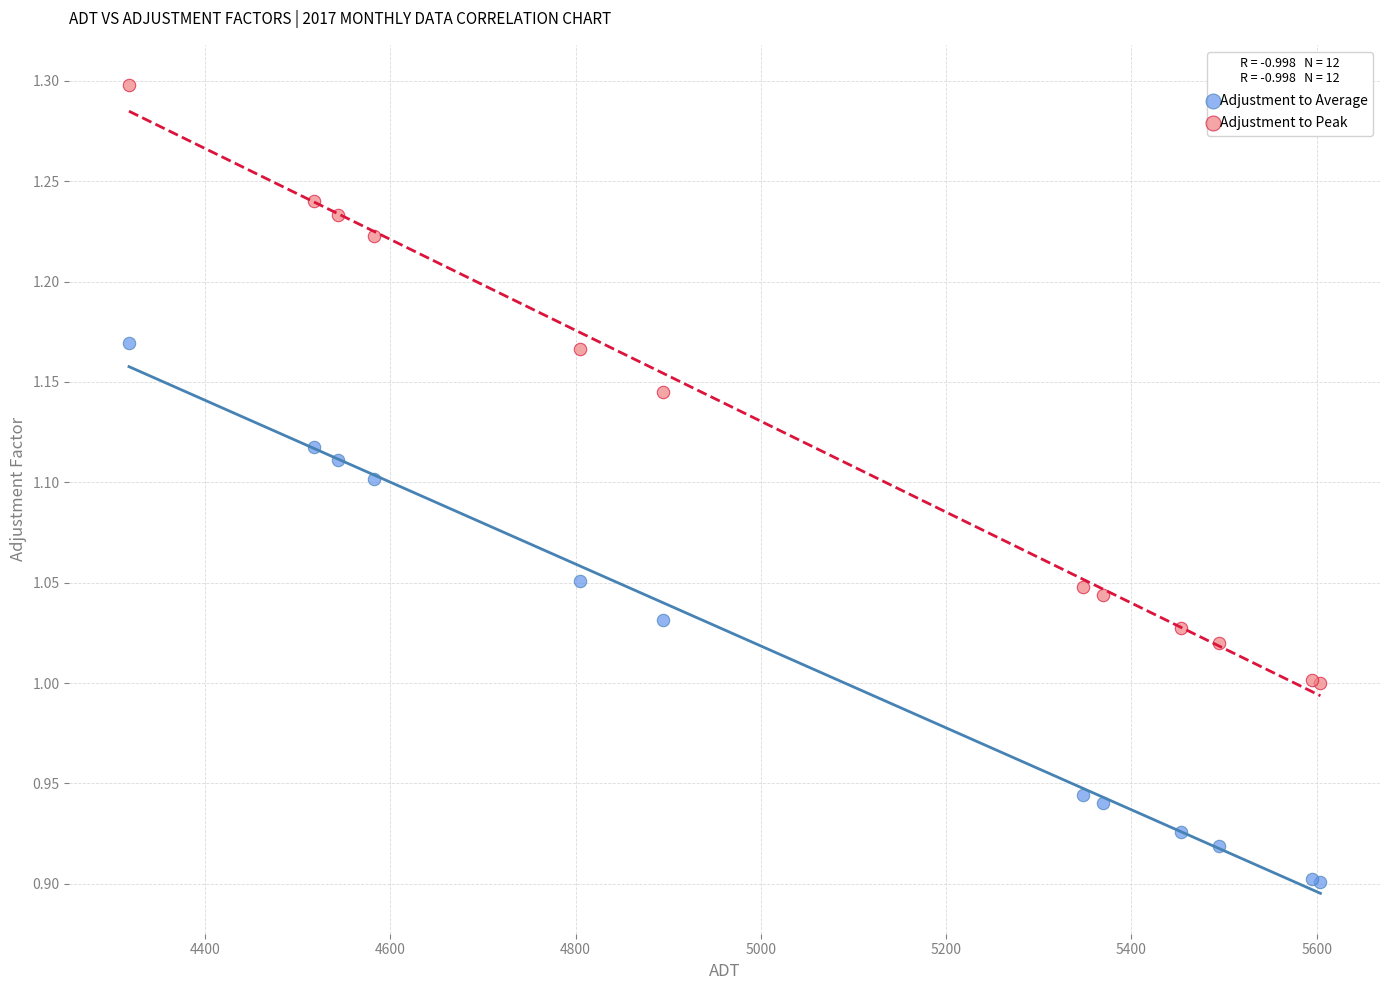

Which series reaches the minimum Y coordinate?

Adjustment to Average